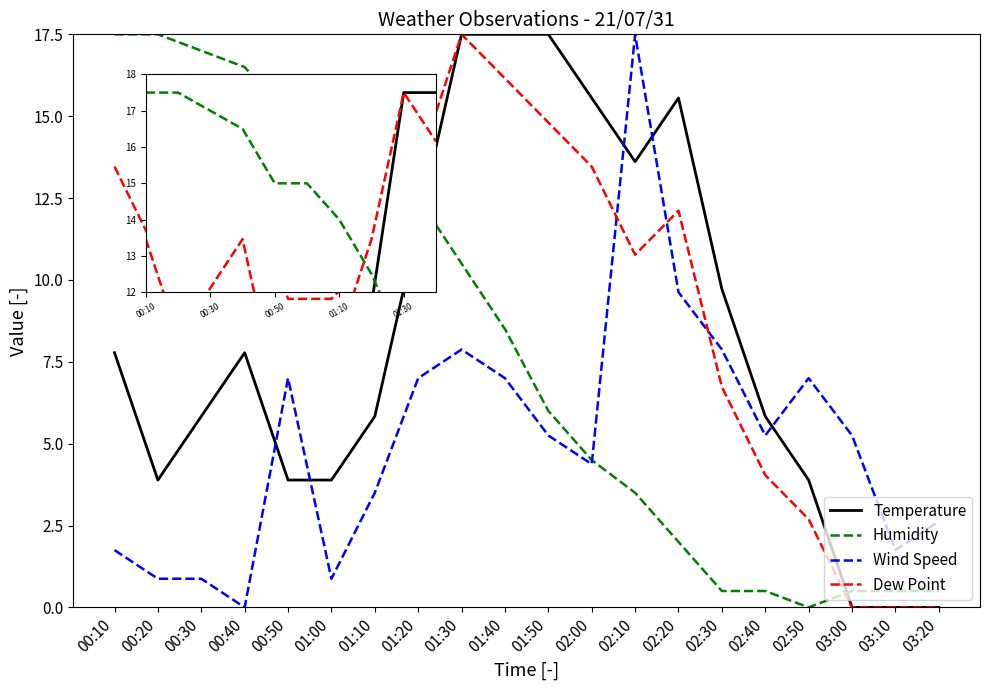

How many lines are shown in the chart?

4